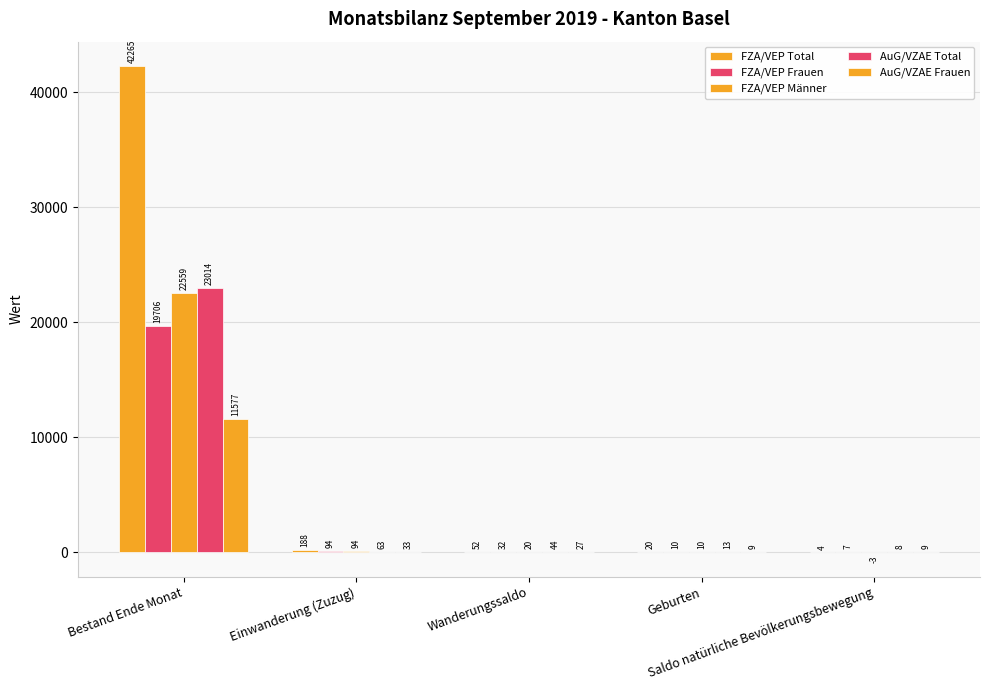

How many distinct data groups are displayed?

5